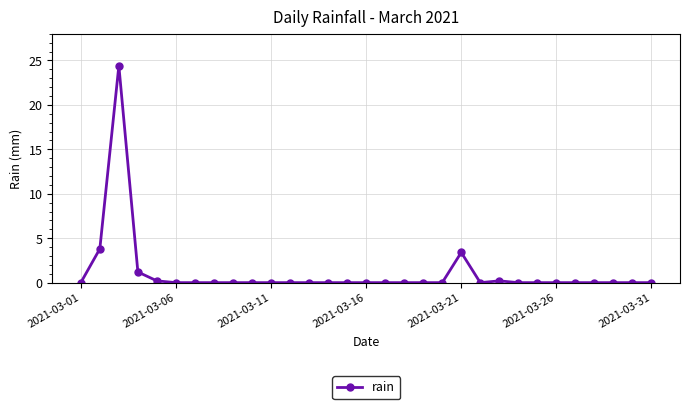

What is the maximum value shown in the chart?

24.4